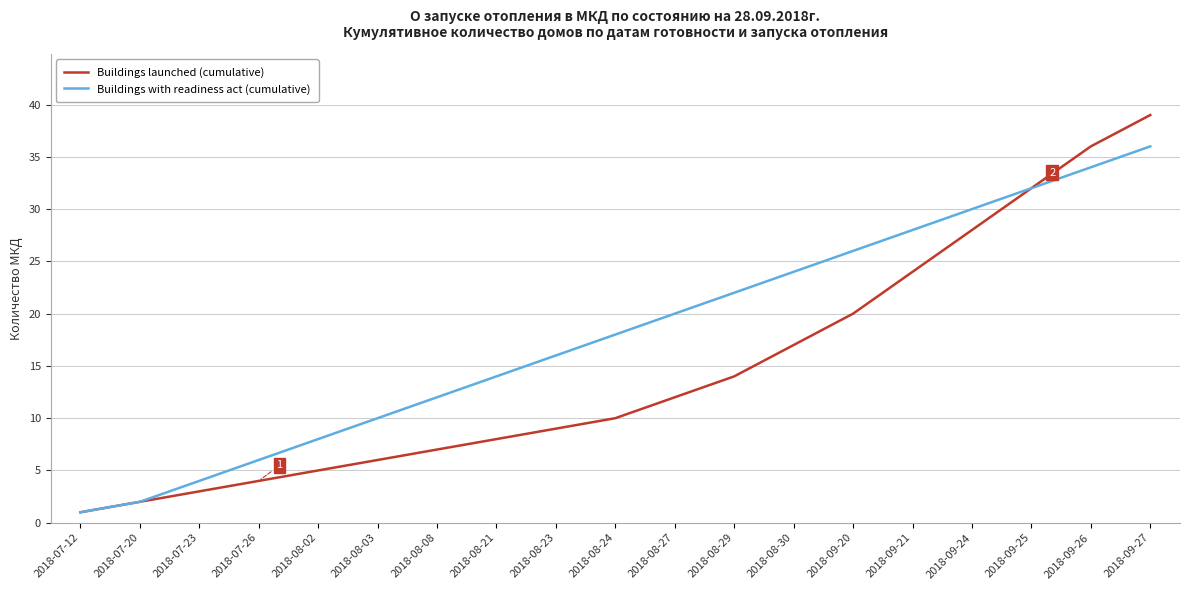

Is the value of Buildings with readiness act (cumulative) at 2018-09-24 greater than the value of Buildings launched (cumulative) at 2018-08-27?

Yes